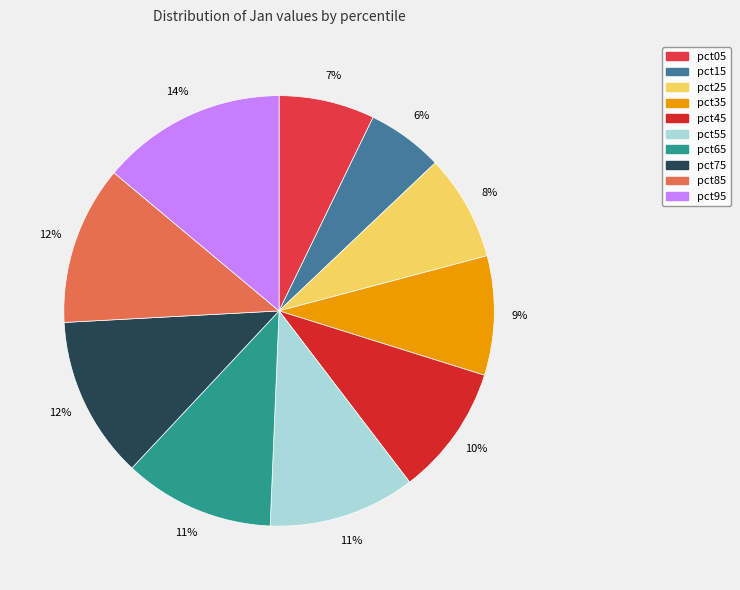

The pct25 slice represents 8% of the pie. True or false?

True